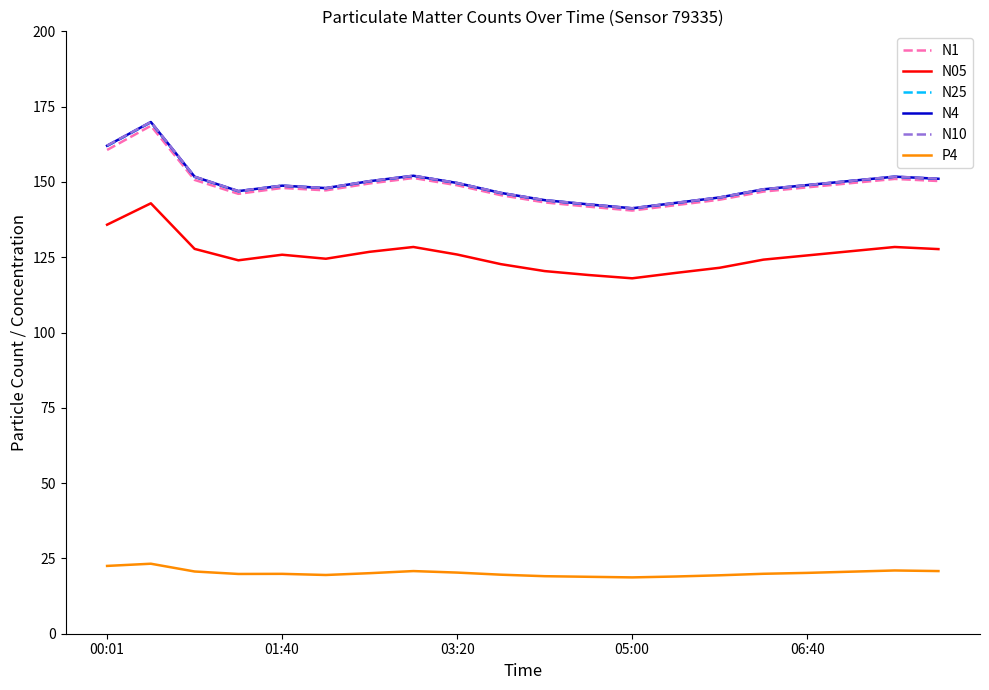

True or false: N25 and N05 cross at least once.

False